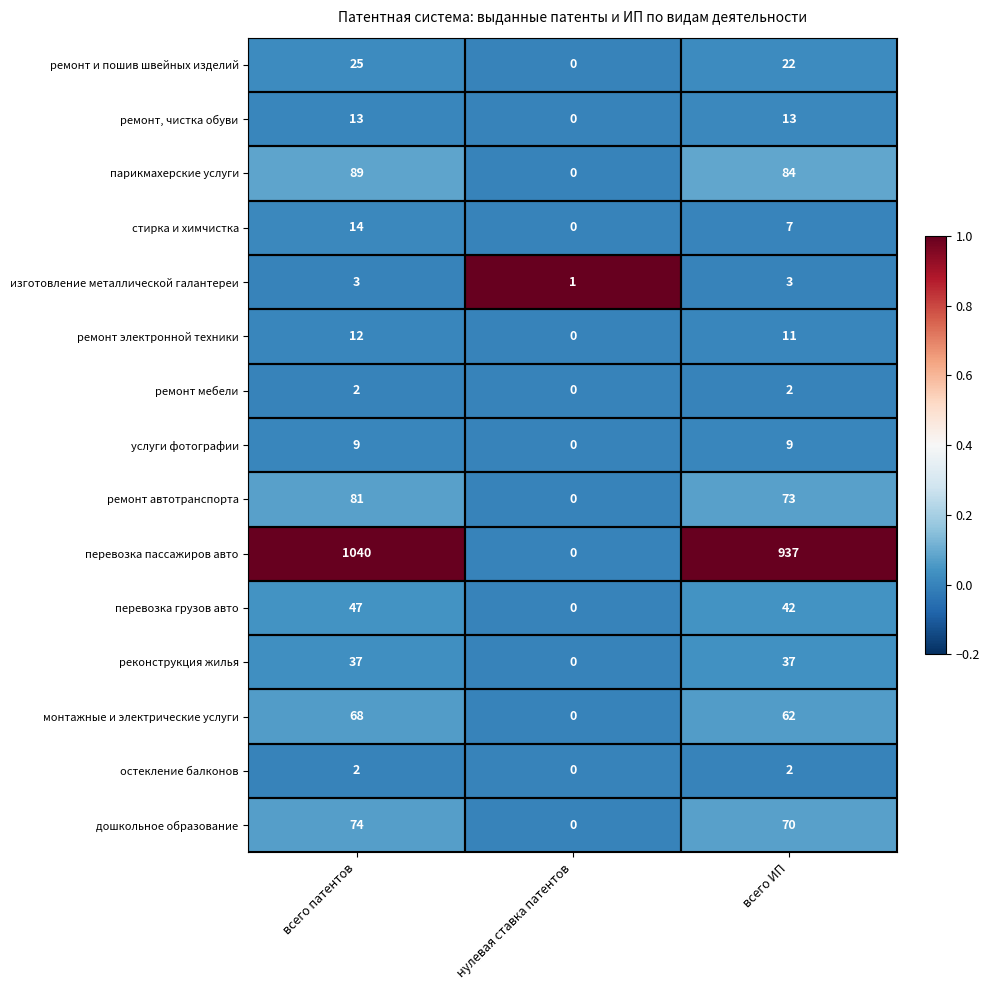

Which series has the largest total across all categories?

перевозка пассажиров авто